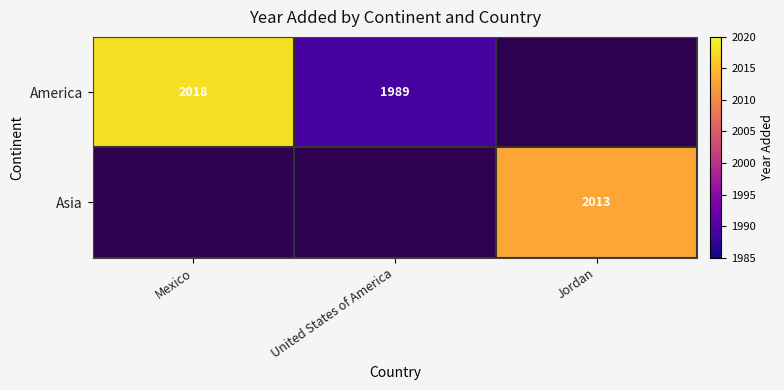

Count the number of categories in the chart.

3